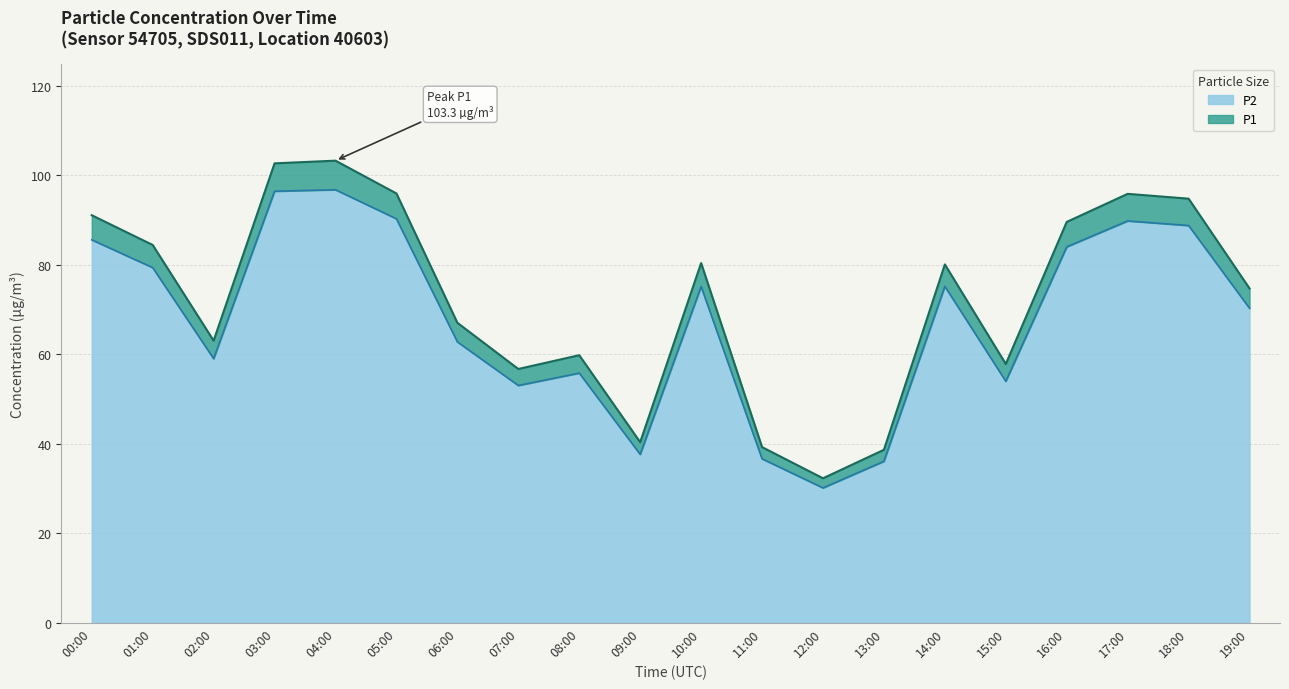

What is the total value across all series at 06:00?

129.8